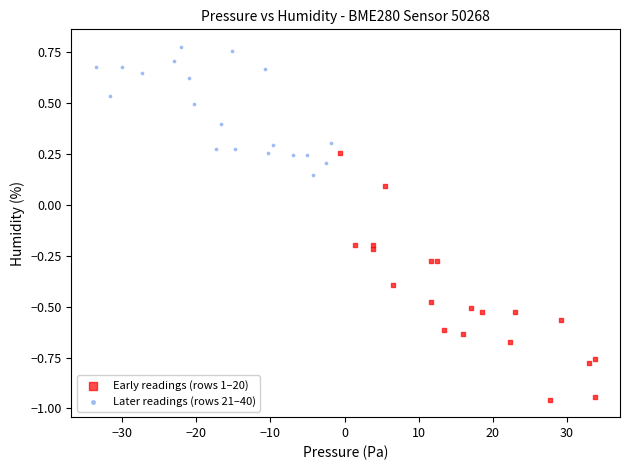

Which series contains the highest Y value?

Later readings (rows 21–40)